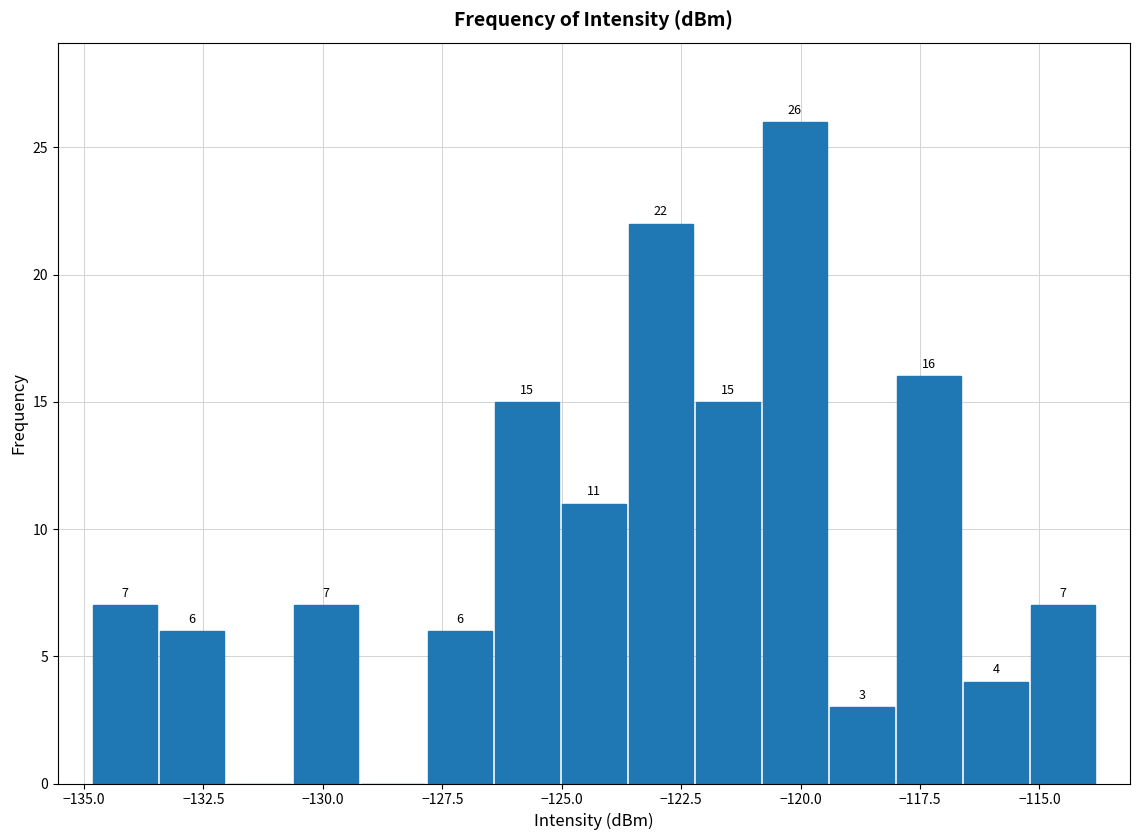

Read against the x-axis, roughly where is the centre of the tallest bar?

-120.0